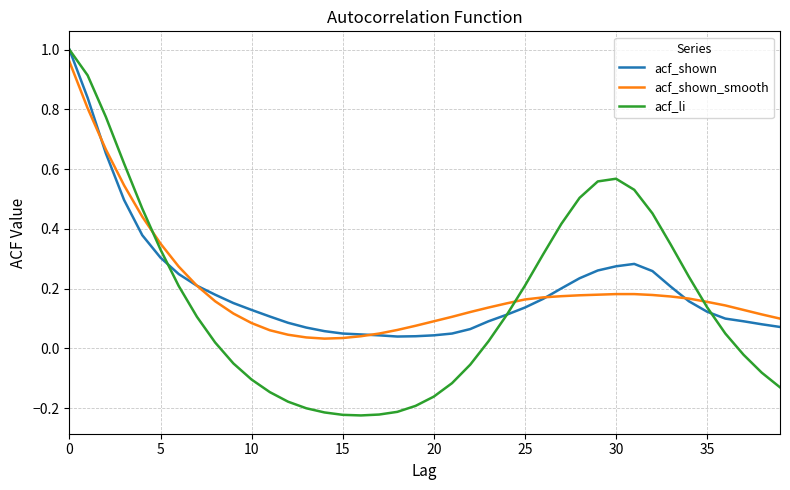

How many lines are shown in the chart?

3